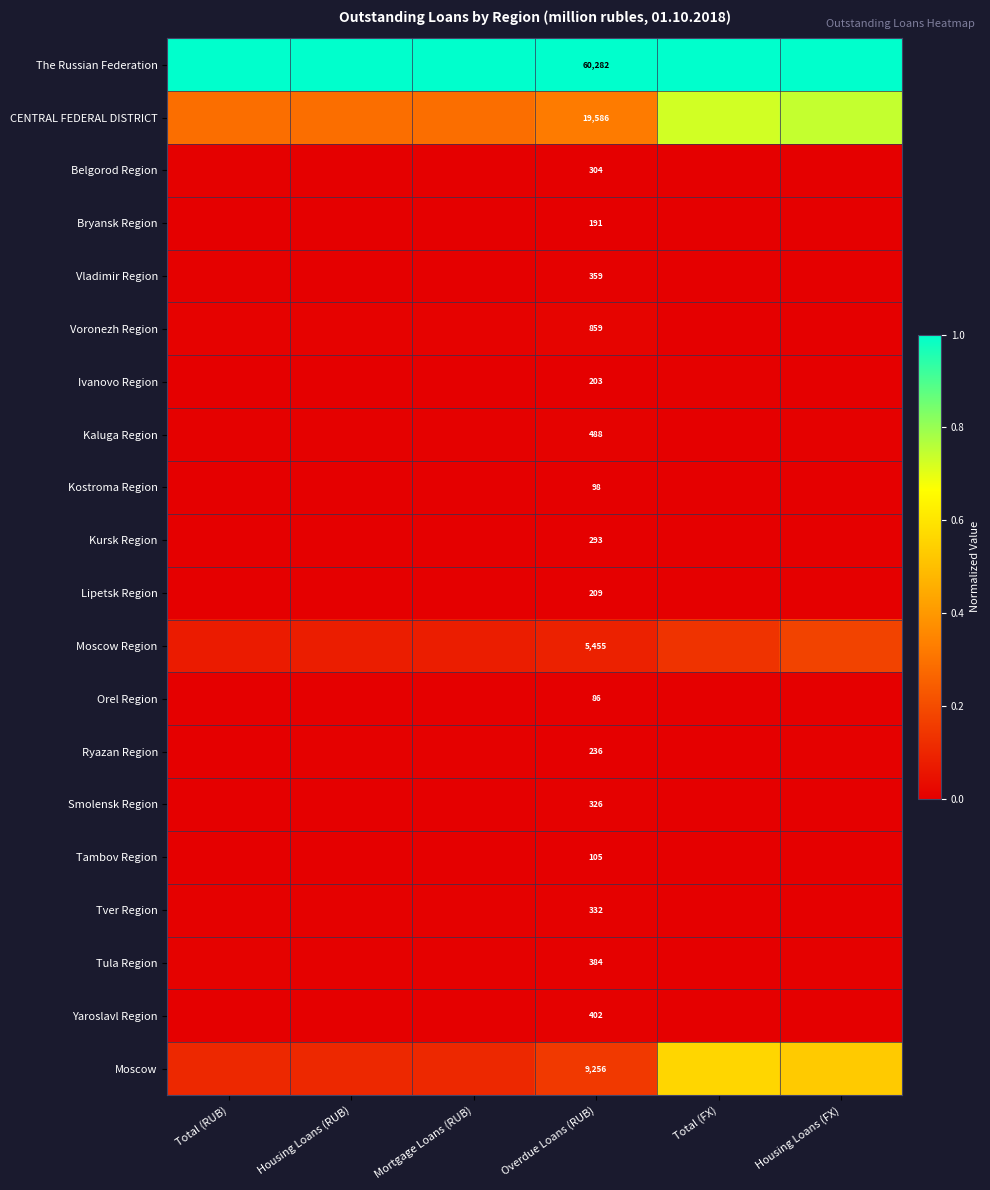

At how many categories does at least one series exceed 0?

6